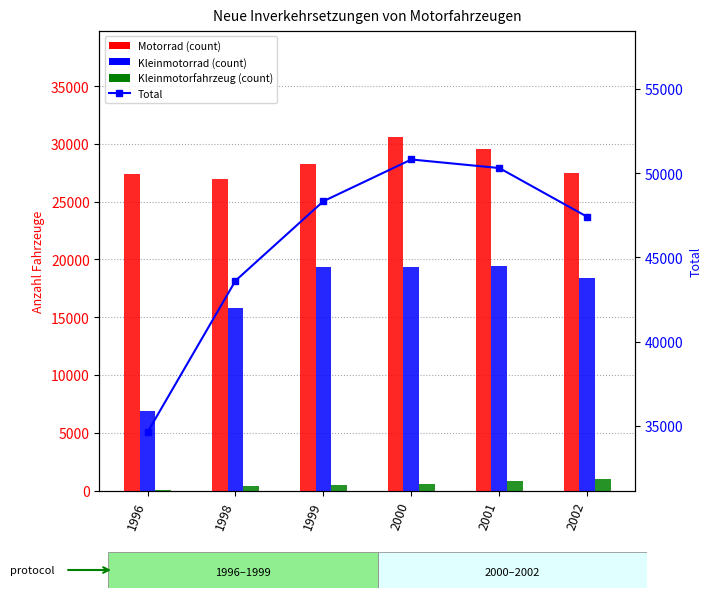

Does the chart contain any negative values?

No